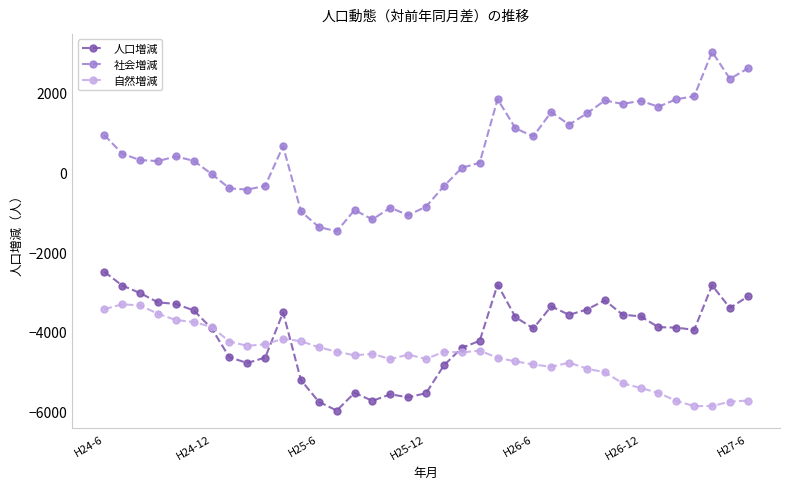

True or false: 人口増減 has more than 2 points higher than both neighbors.

True